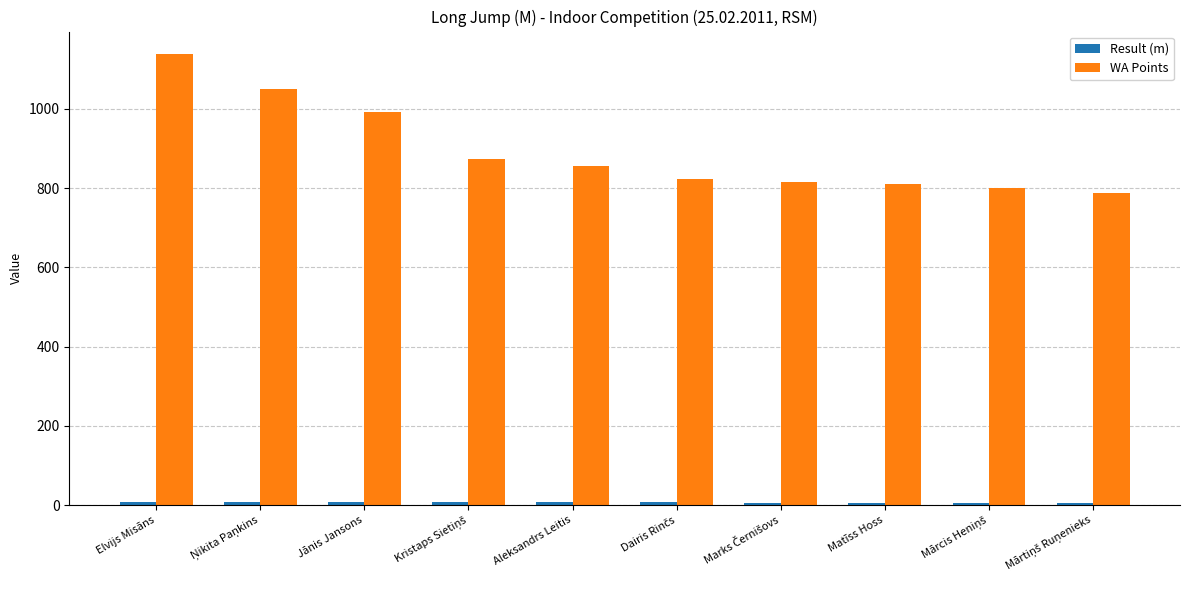

Which series has the largest total across all categories?

WA Points